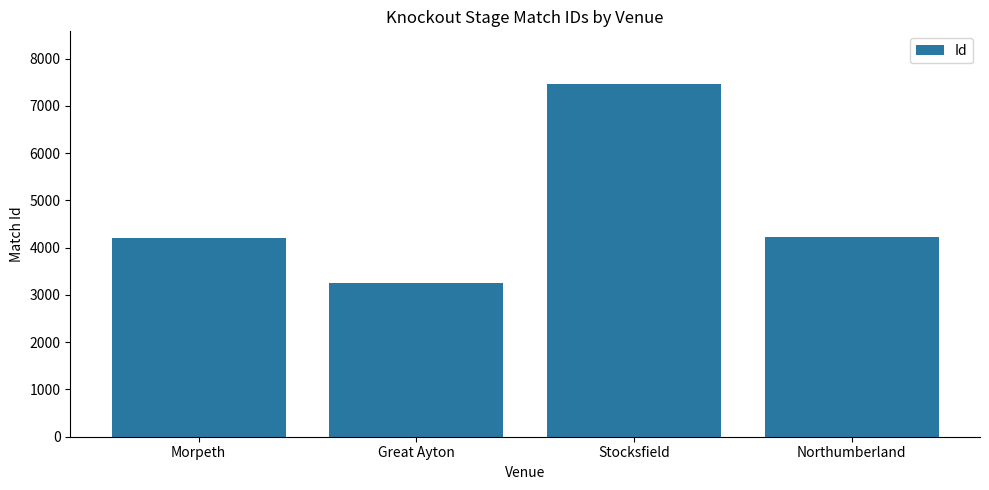

Which category has the lowest value across all series?

Great Ayton